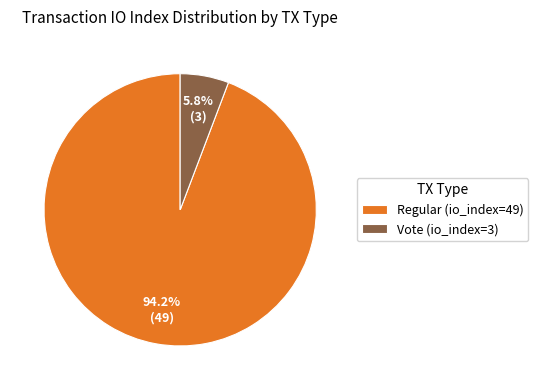

True or false: Regular (io_index=49) accounts for 94% of the total.

True